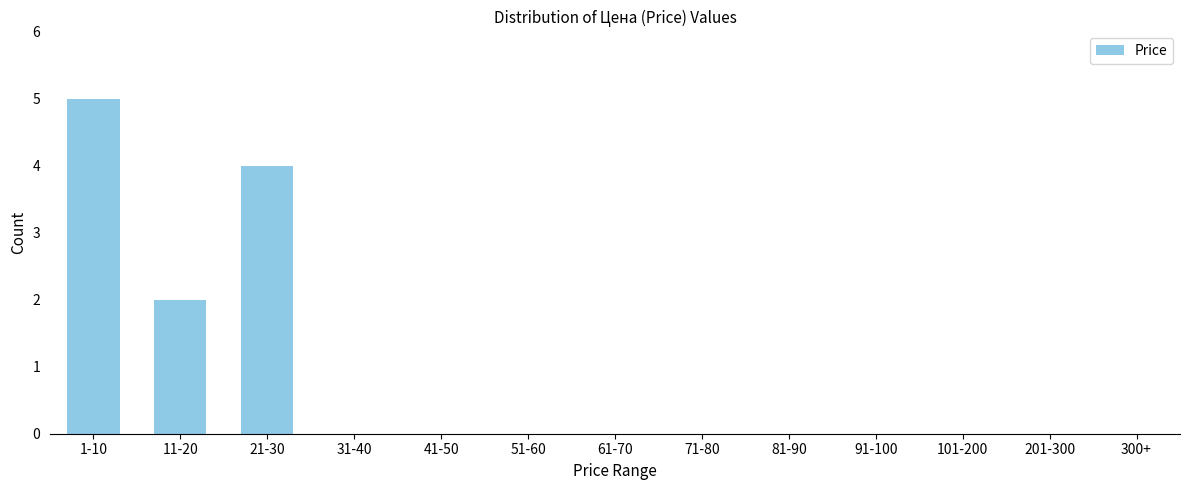

Reading right to left, what are all the values shown in this chart?

300+=0	201-300=0	101-200=0	91-100=0	81-90=0	71-80=0	61-70=0	51-60=0	41-50=0	31-40=0	21-30=4	11-20=2	1-10=5